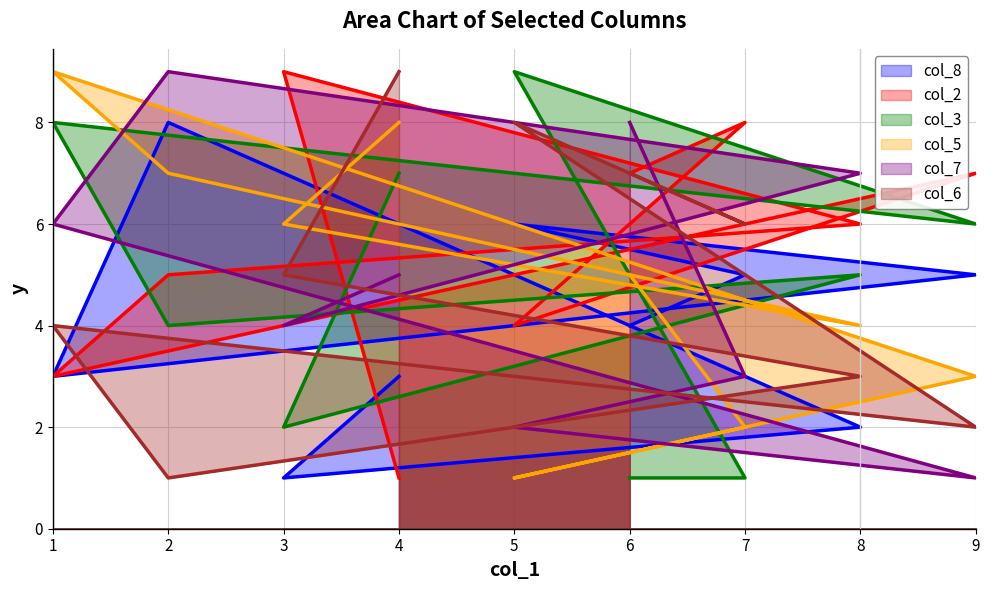

At which label does col_6 reach its minimum?

2